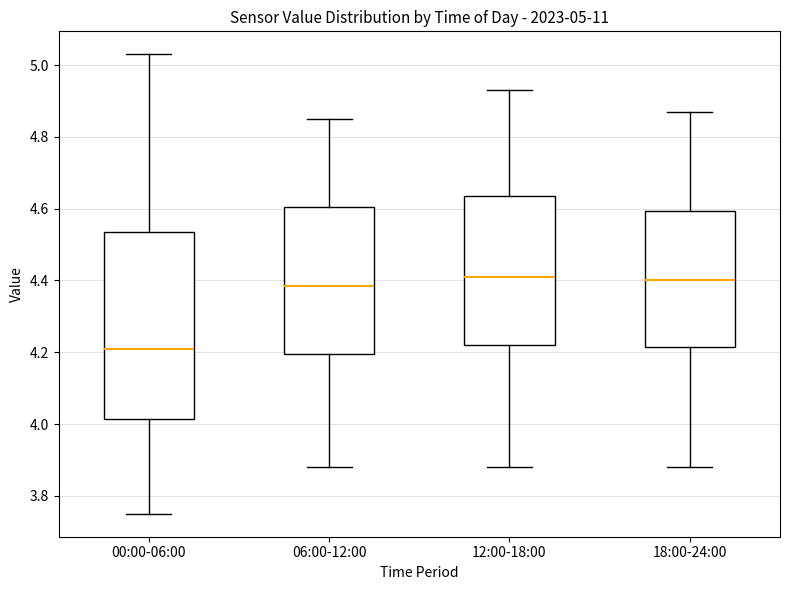

Comparing the boxes themselves (not the whiskers), which one is the tallest?

00:00-06:00